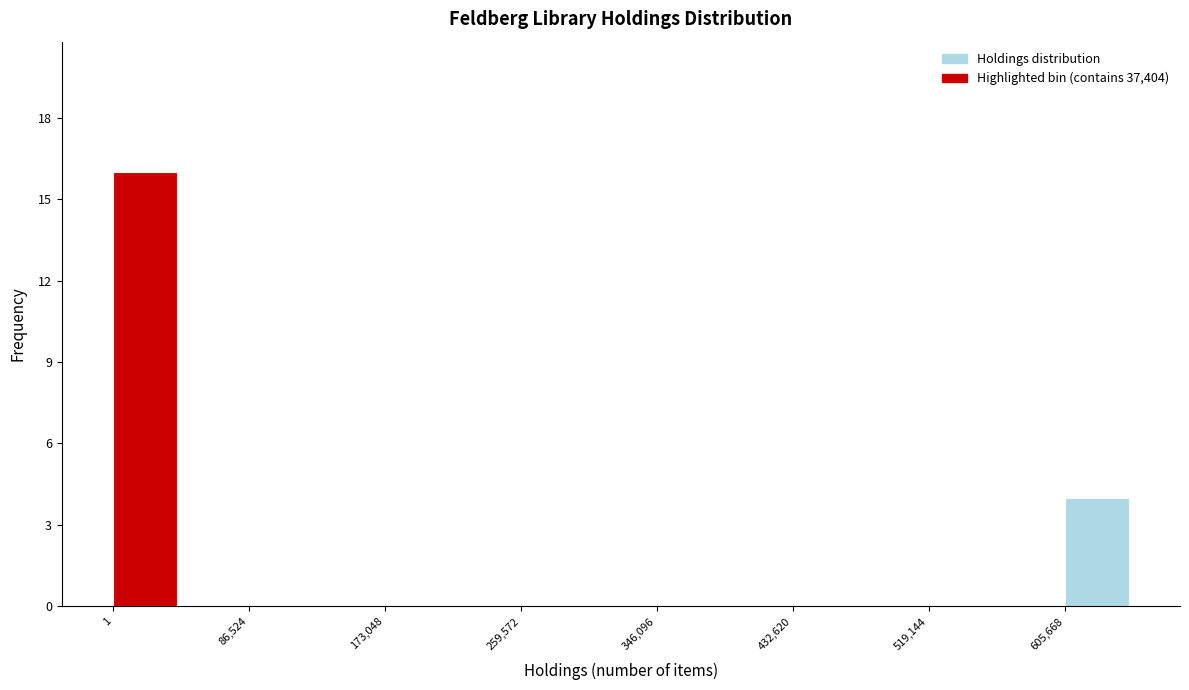

Reading left to right, transcribe this chart: for each bar, give the range it covers on the x-axis and its height. Neither the bar edges nor the heights are printed on the chart, so give them approximately, as read against the axes.

0 to 40000: 16
40000 to 90000: 0
90000 to 130000: 0
130000 to 170000: 0
170000 to 220000: 0
220000 to 260000: 0
260000 to 300000: 0
300000 to 350000: 0
350000 to 390000: 0
390000 to 430000: 0
430000 to 480000: 0
480000 to 520000: 0
520000 to 560000: 0
560000 to 610000: 0
610000 to 650000: 4